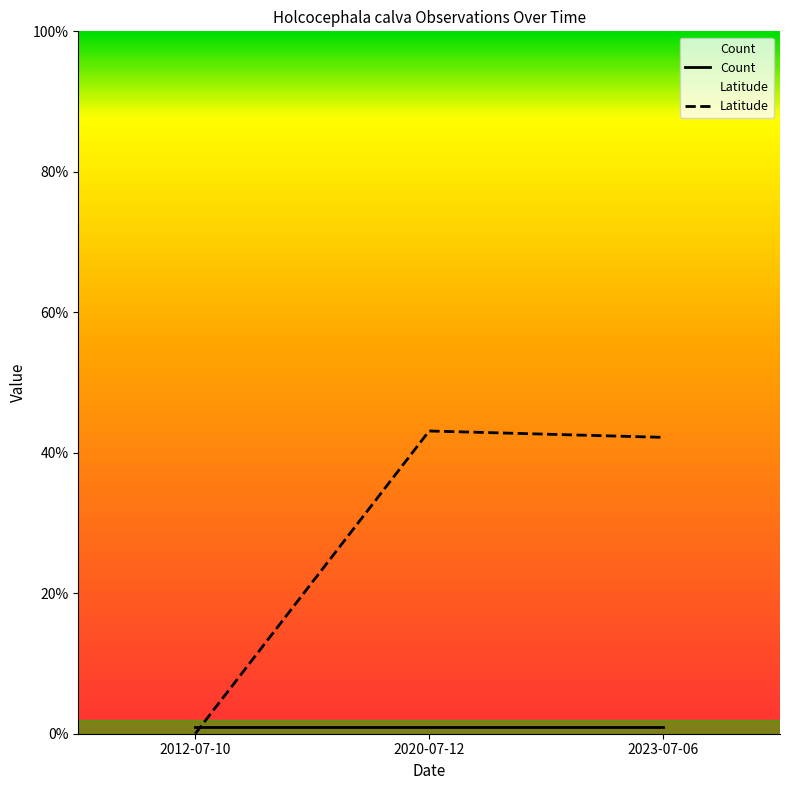

List the series in order of their peak value, lowest first.

Count, Latitude